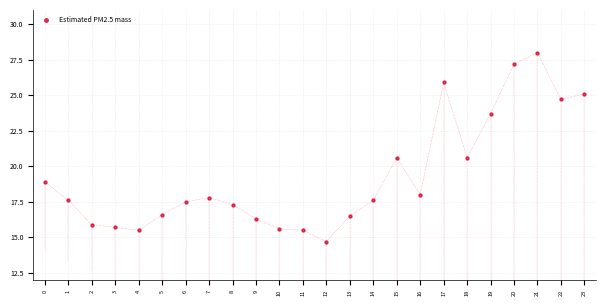

What is the range of Y values (max minus min)?

13.3